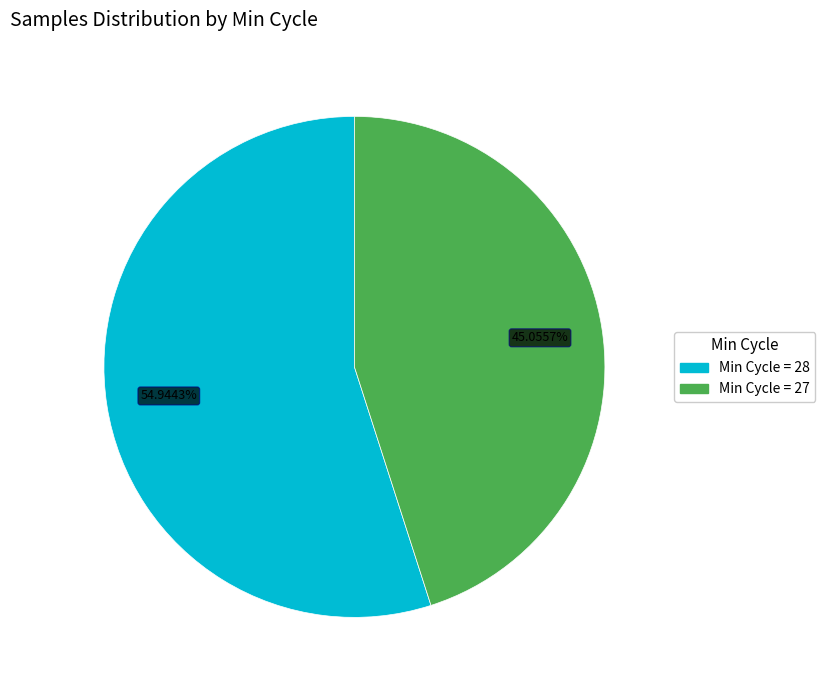

Does any single category account for the majority?

Yes